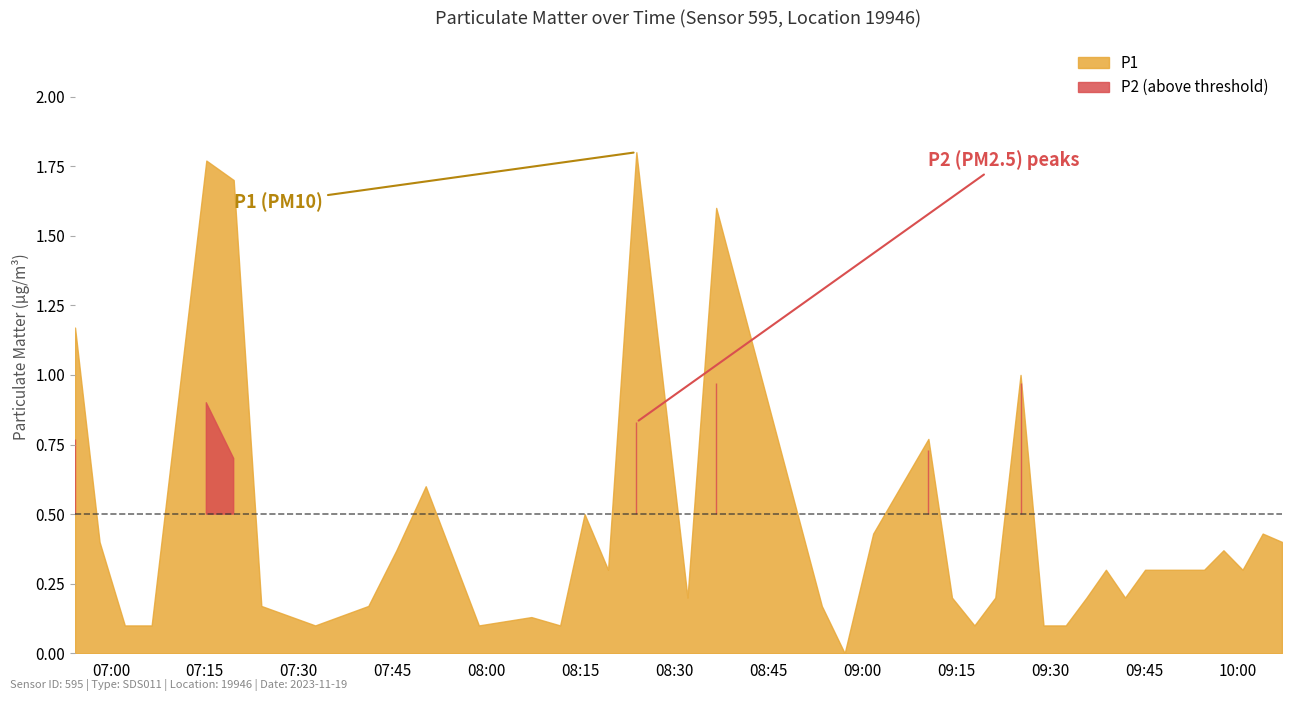

Is the value of P1 at 14 greater than the value of P2 at 3?

Yes